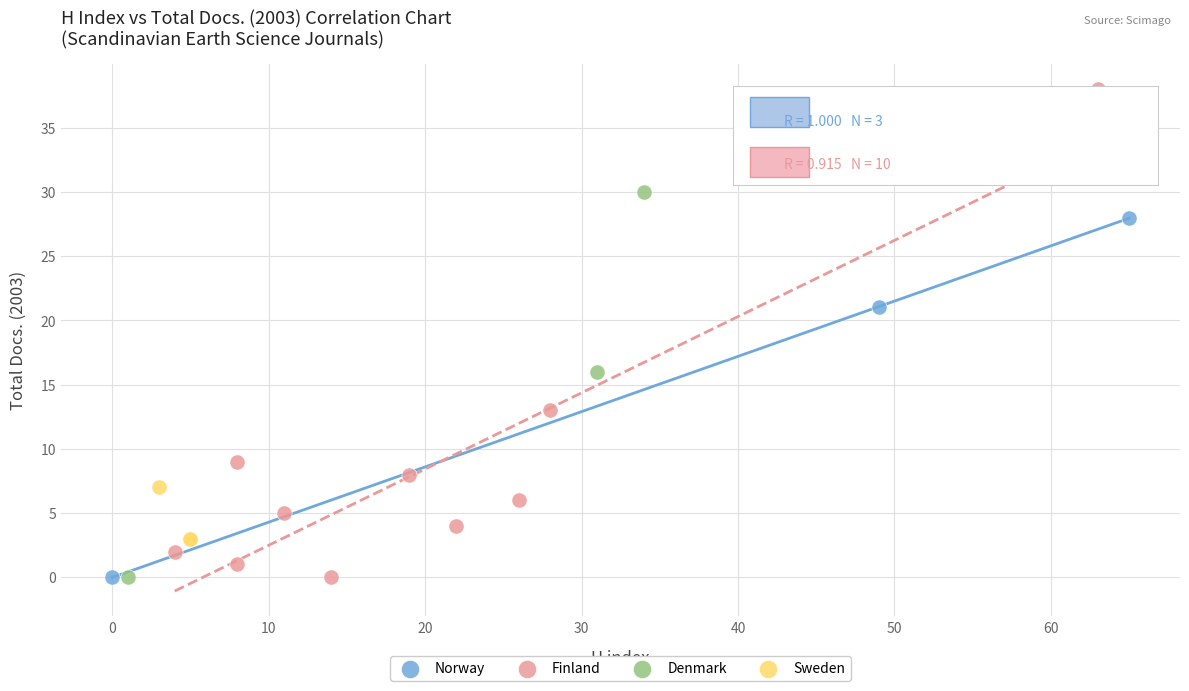

Which series reaches the maximum Y coordinate?

Finland